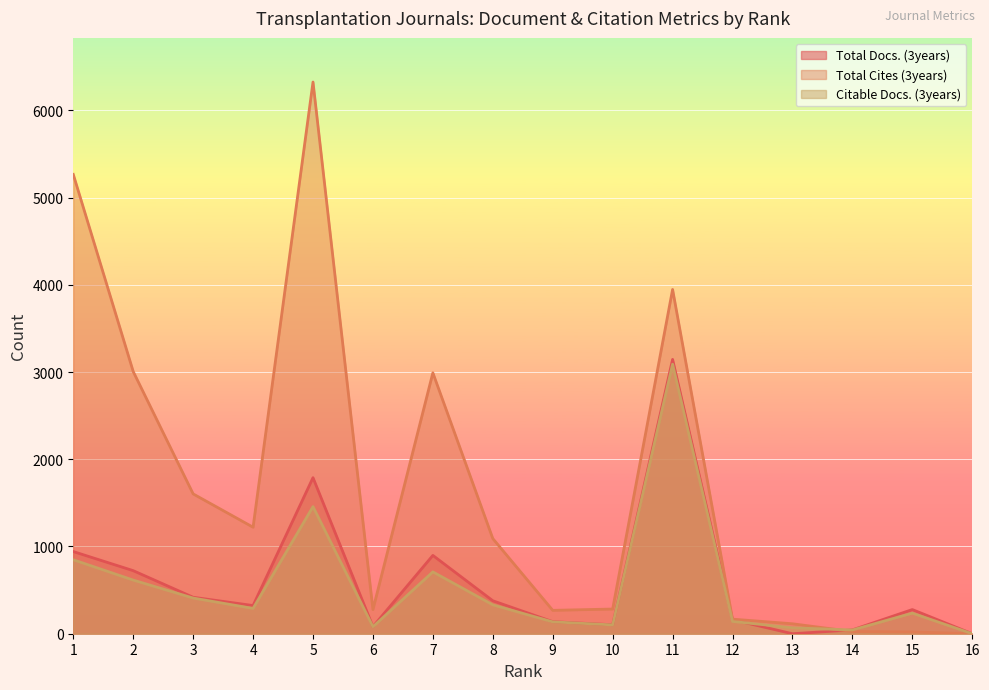

What is the difference between the highest and lowest values at 9?

132